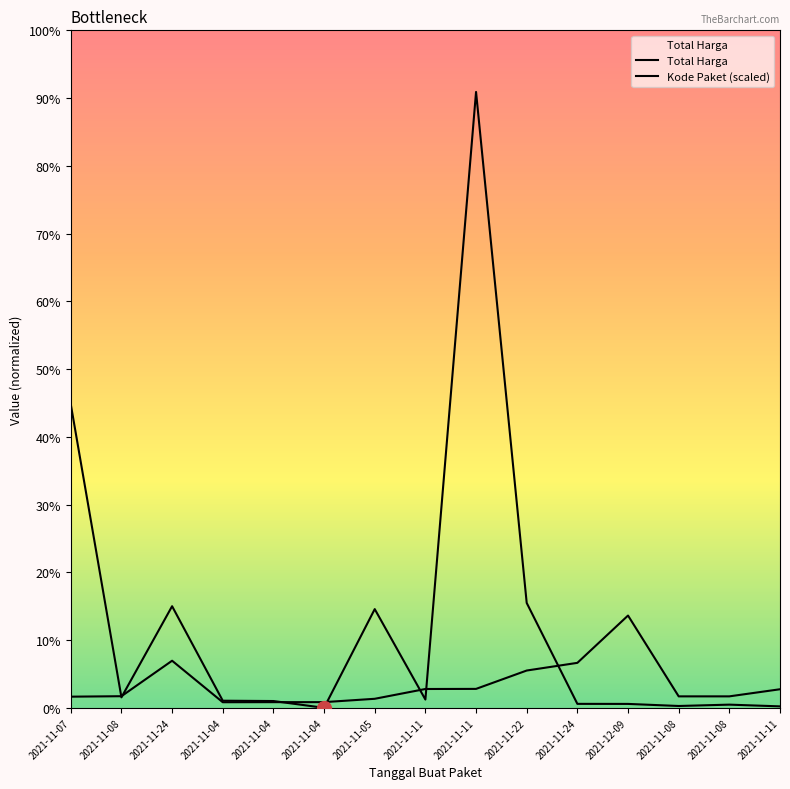

Rank the series at 2021-11-04 from highest to lowest value.

Total Harga, Kode Paket